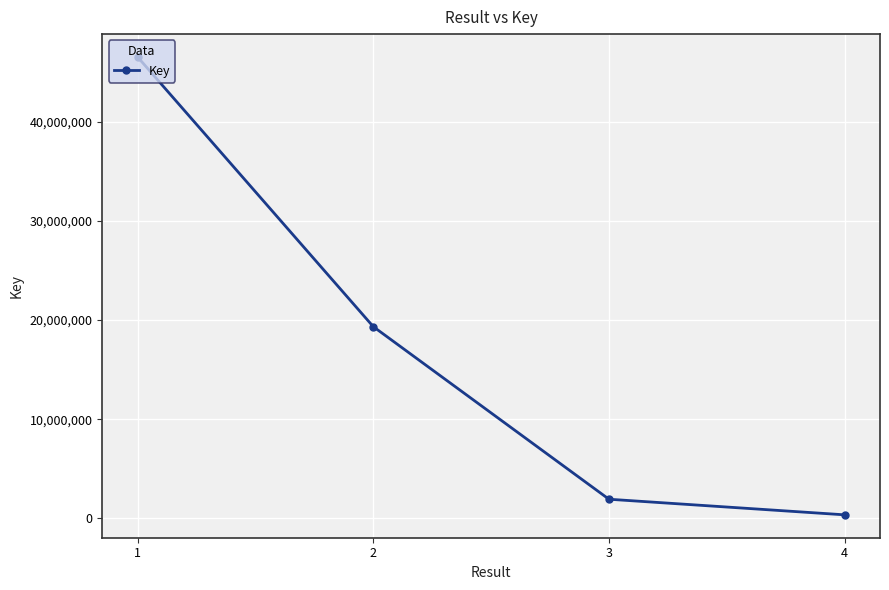

What is the change in value from 1 to 3?

-44662733